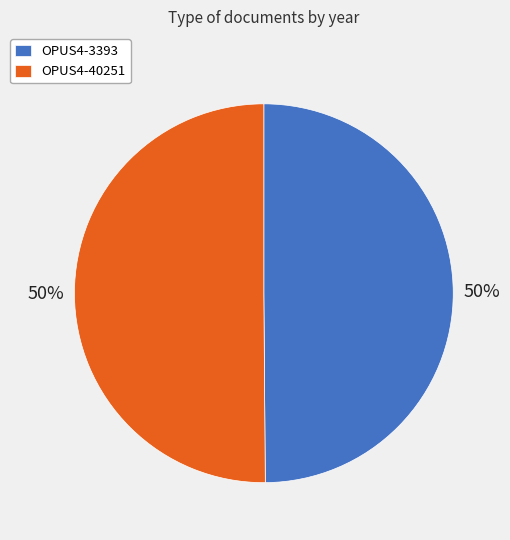

What is the ratio of the value at OPUS4-40251 to the value at OPUS4-3393?

1.0